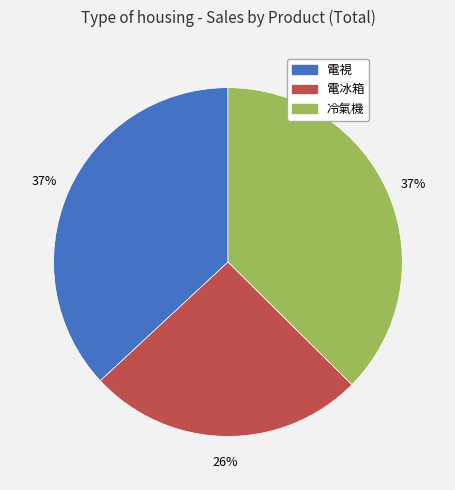

Which slice is the smallest?

電冰箱